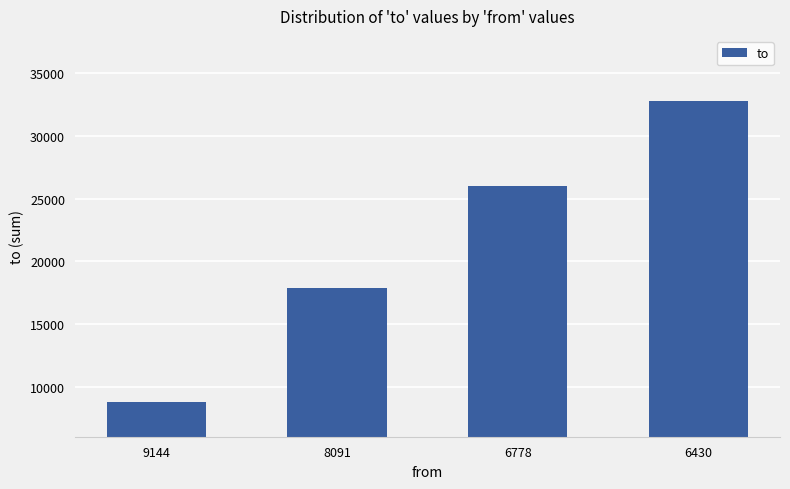

What is the greatest value displayed?

32763